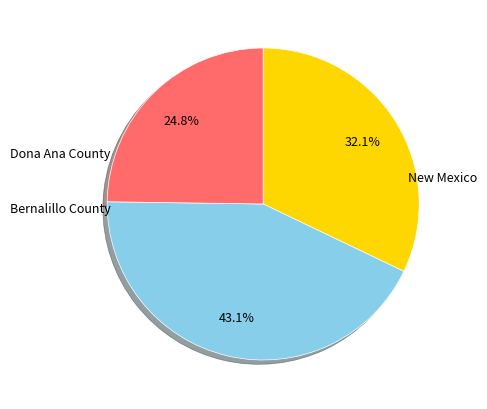

Approximately how many times larger is the value at New Mexico compared to Bernalillo County?

1.3